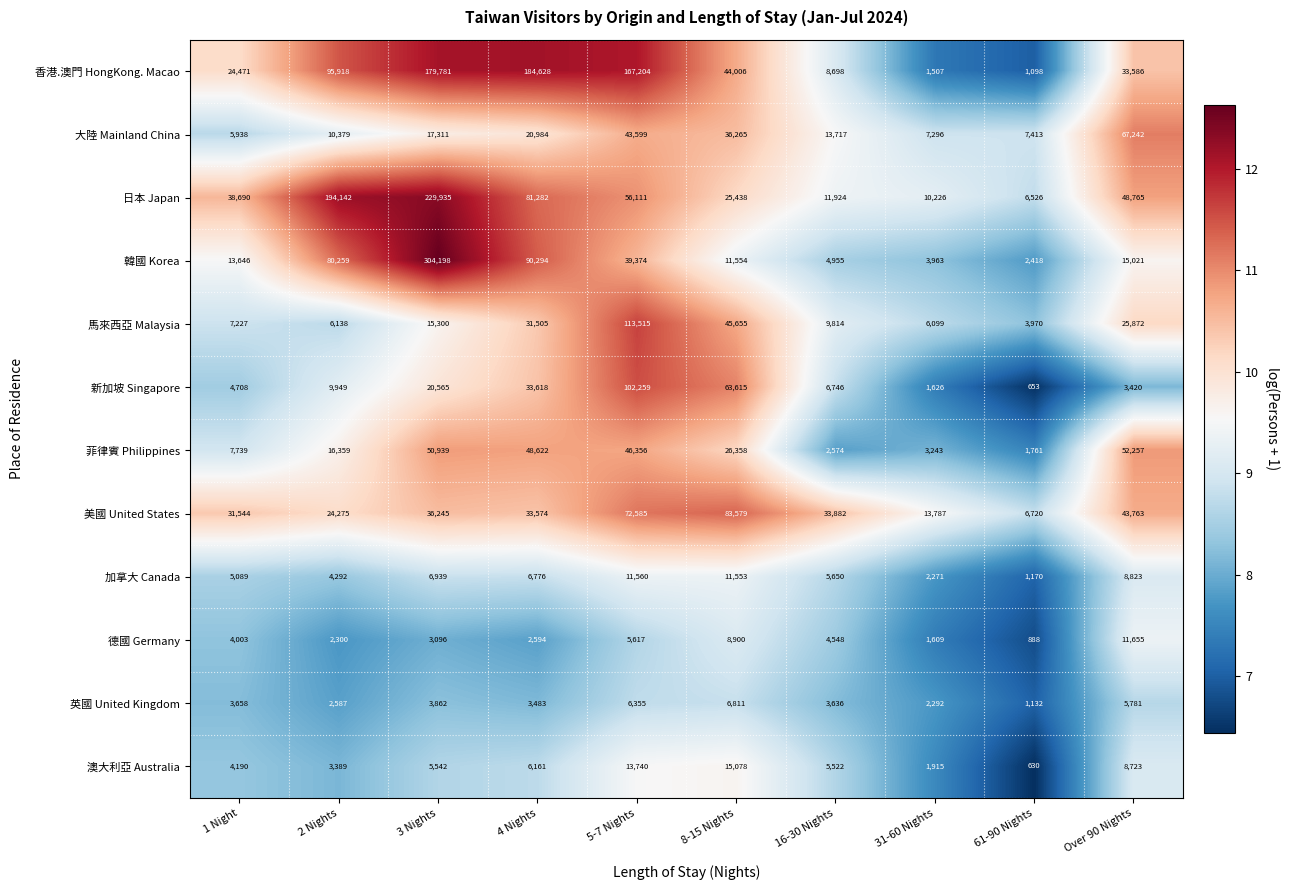

Between 5-7 Nights and 16-30 Nights, which series saw the biggest shift?

香港.澳門 HongKong. Macao